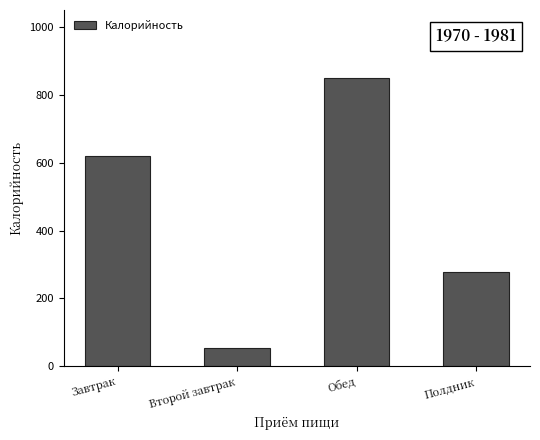

How many data points are less than 621?

2